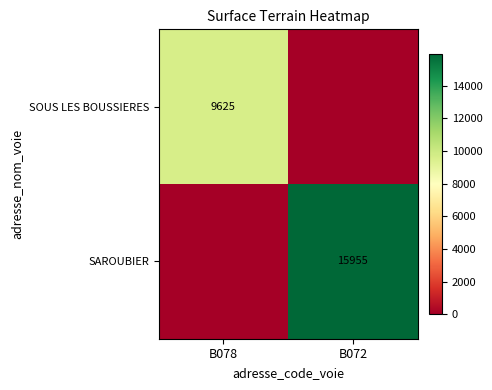

How many data points does each series have?

2